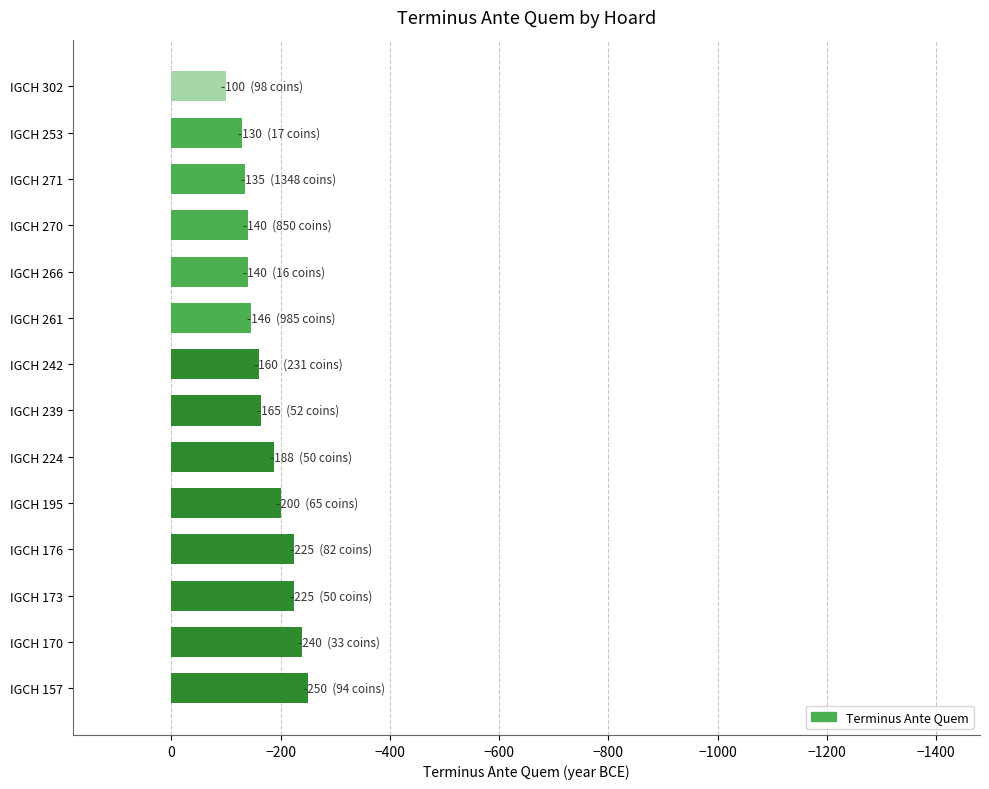

How many bars are there in total?

14